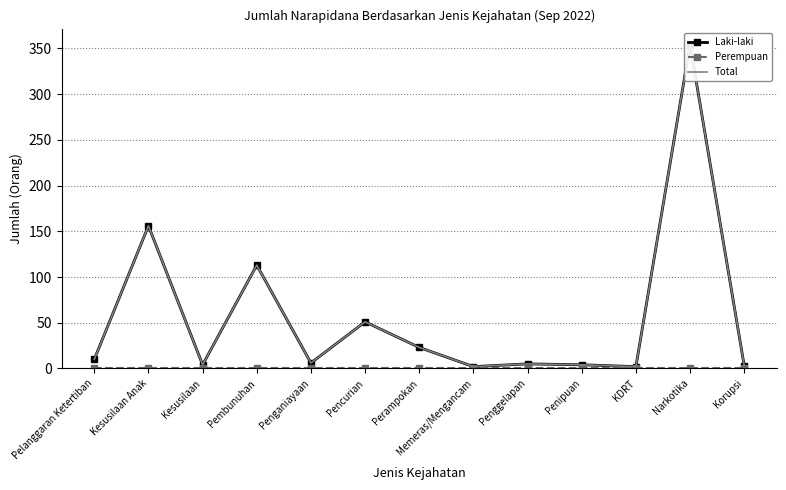

Which series changed the most between Penganiayaan and Memeras/Mengancam?

Laki-laki